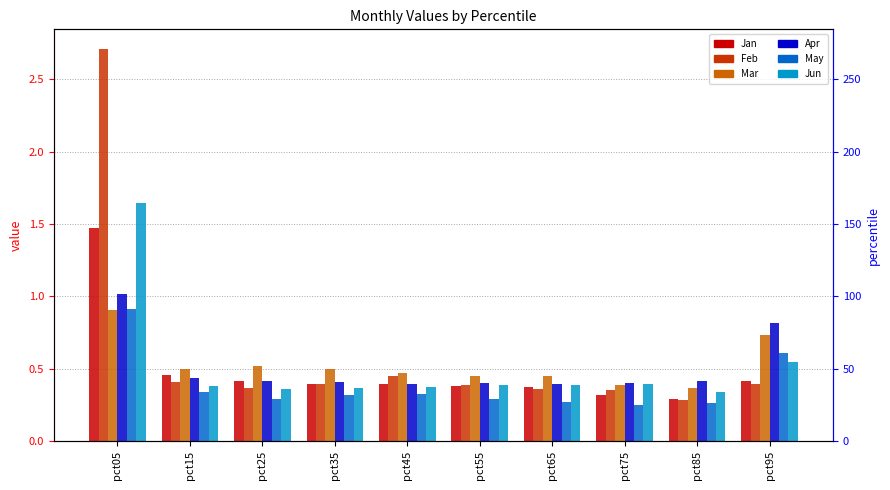

Which series has the widest spread of values?

Feb